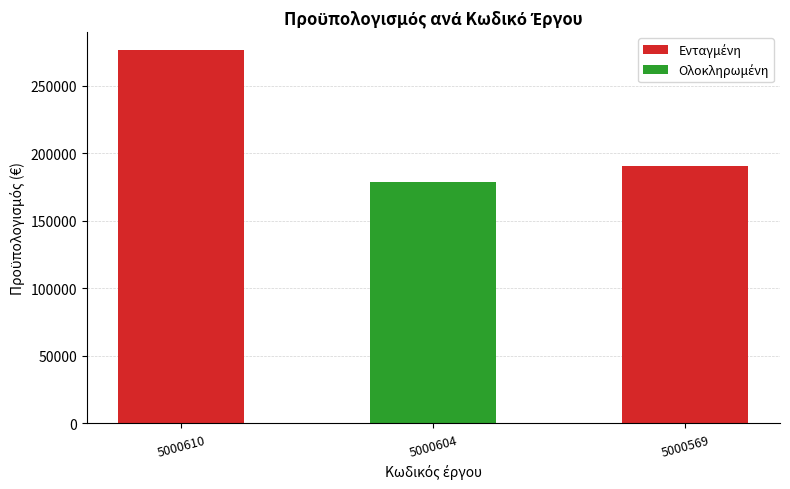

True or false: the data shows 311782.8 at 5000569.

False